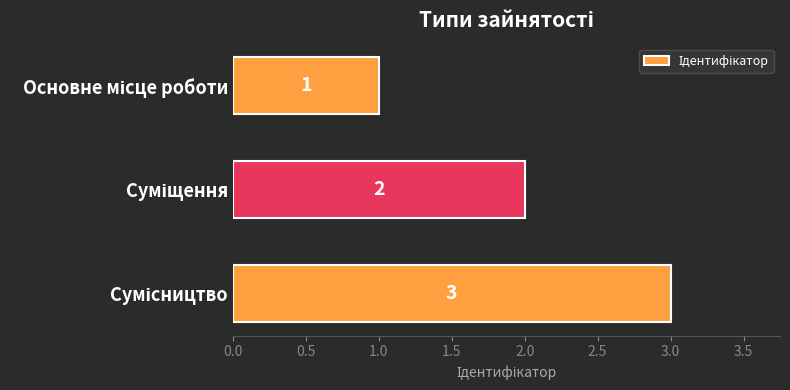

Count the values in the range 1 to 3.

3